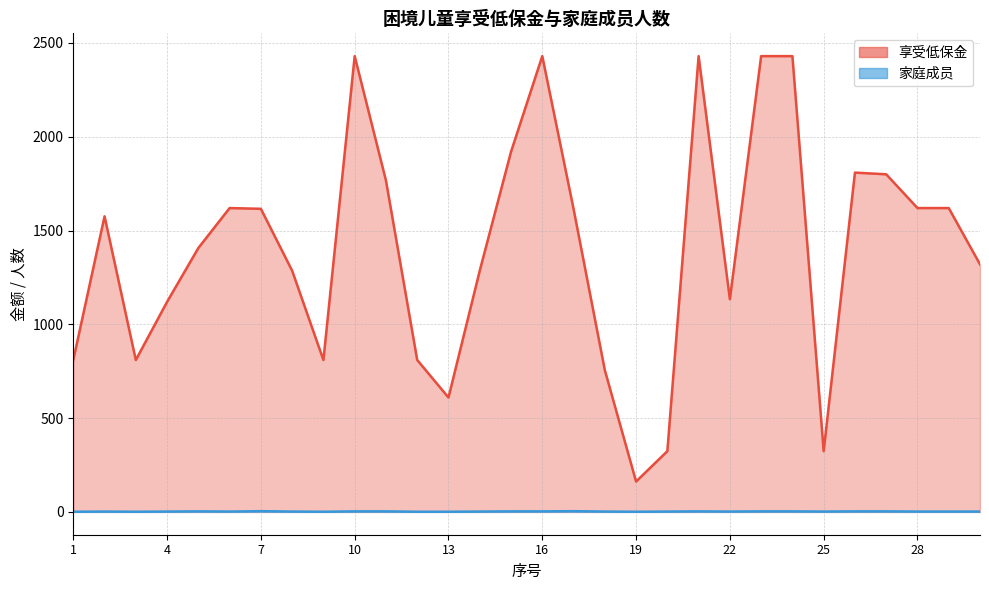

At which category does 家庭成员 reach its first local peak?

2